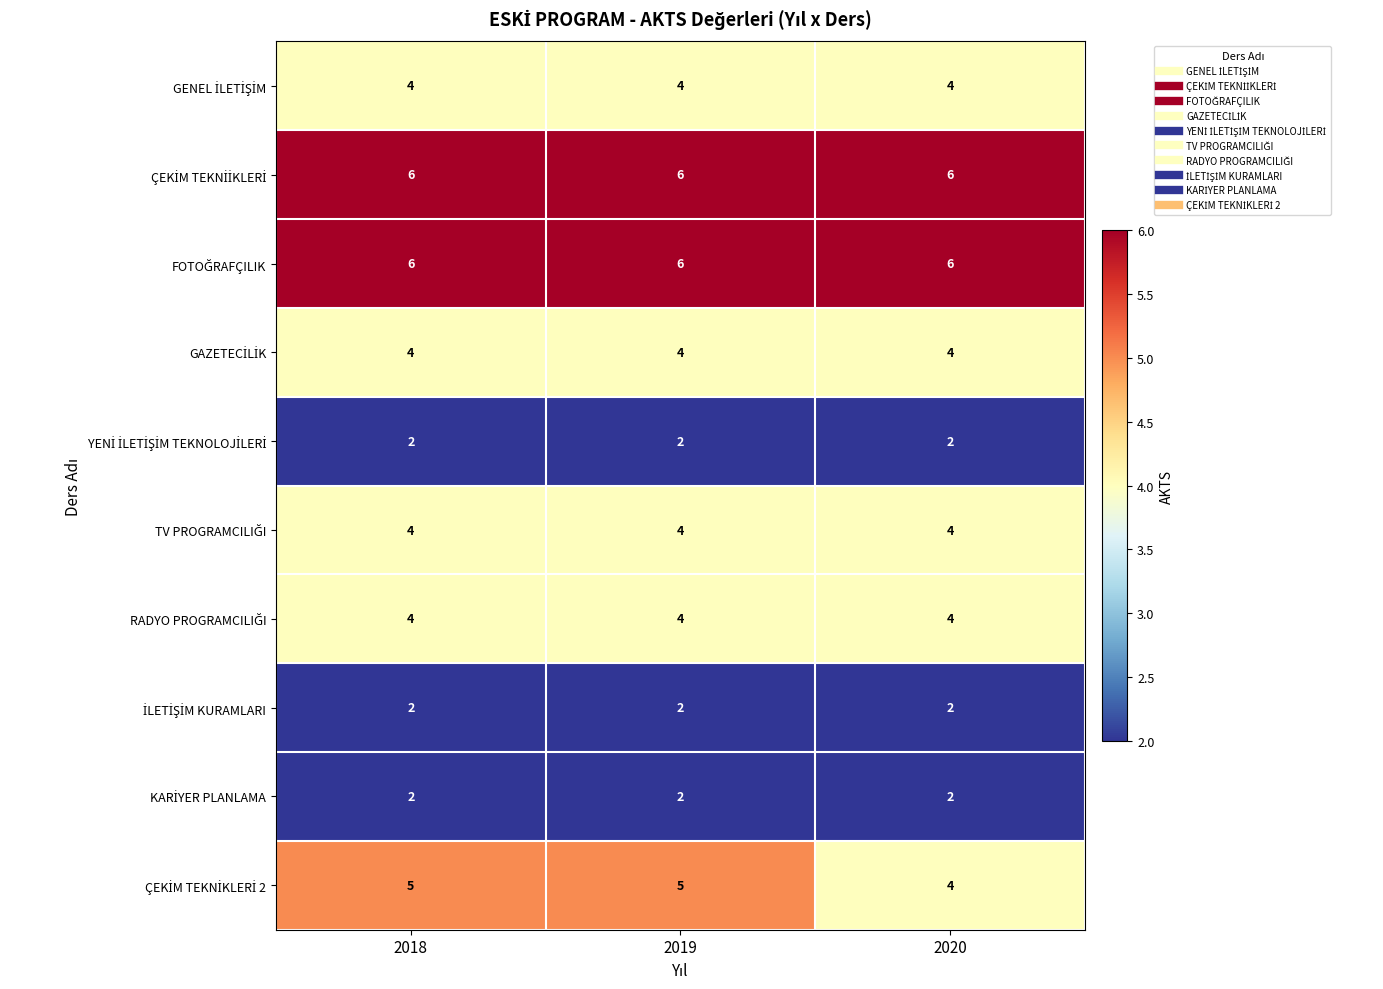

What is the greatest value displayed?

6